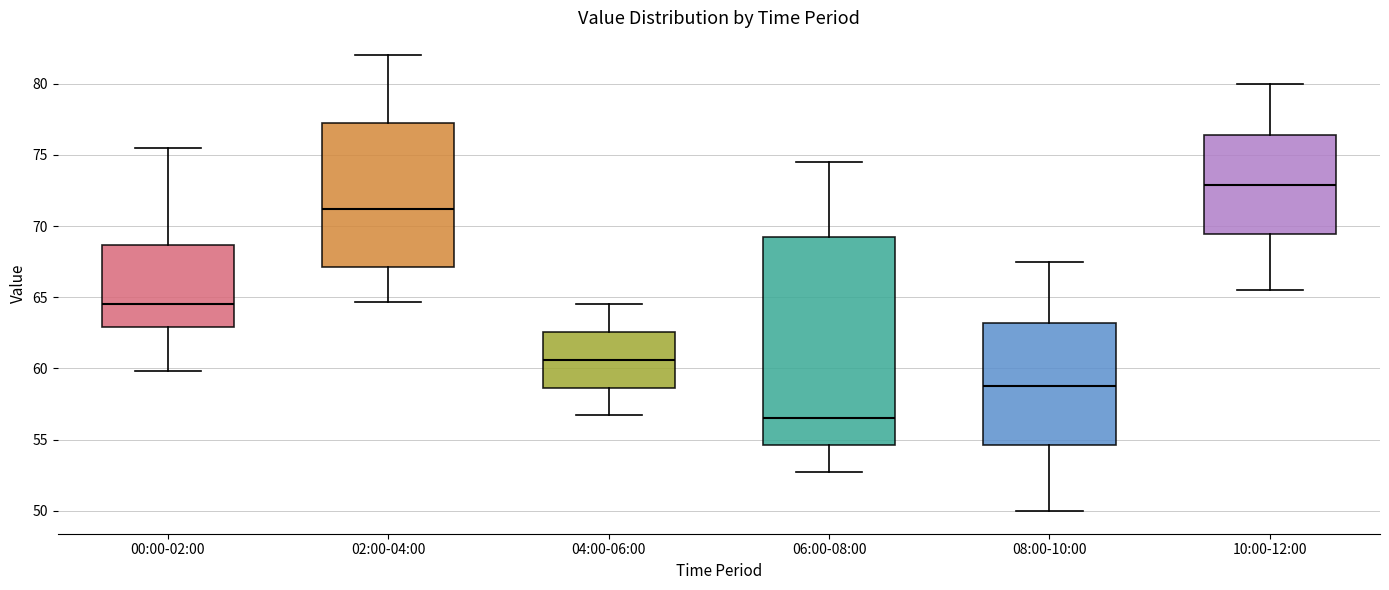

Which box has the highest median line?

10:00-12:00